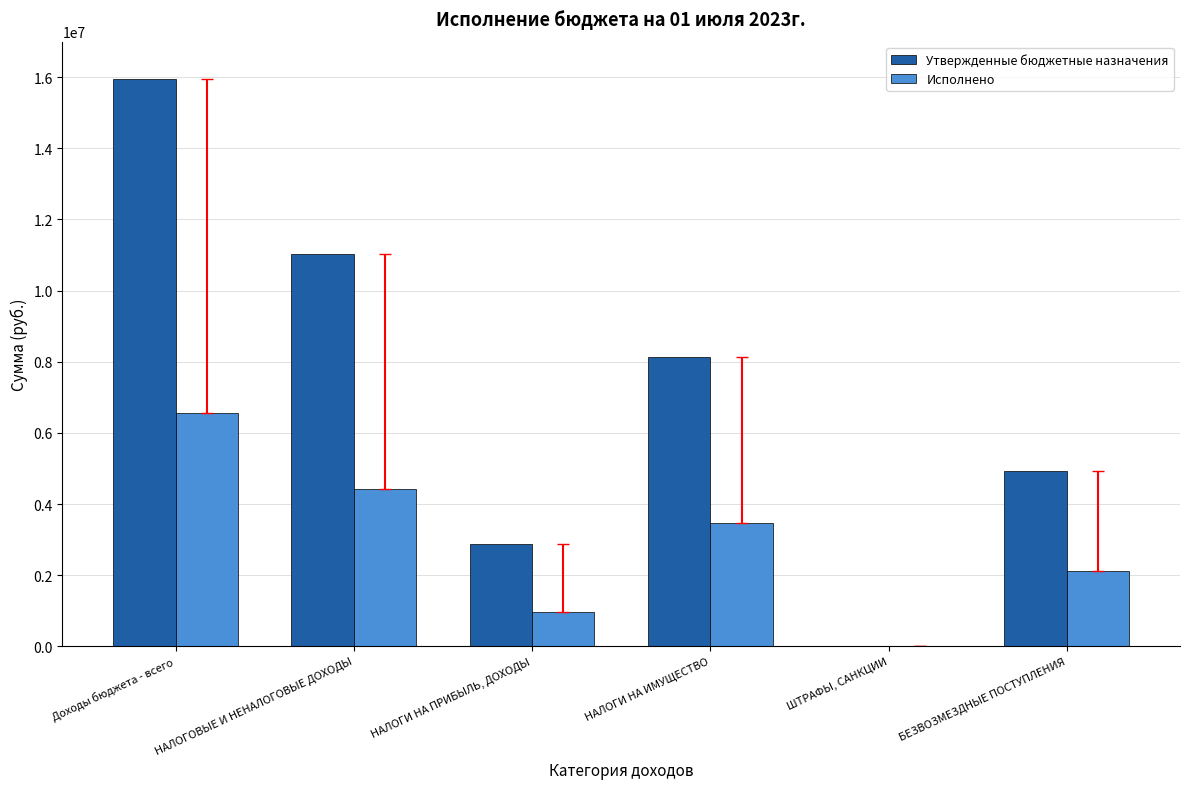

Which series has the largest total across all categories?

Утвержденные бюджетные назначения